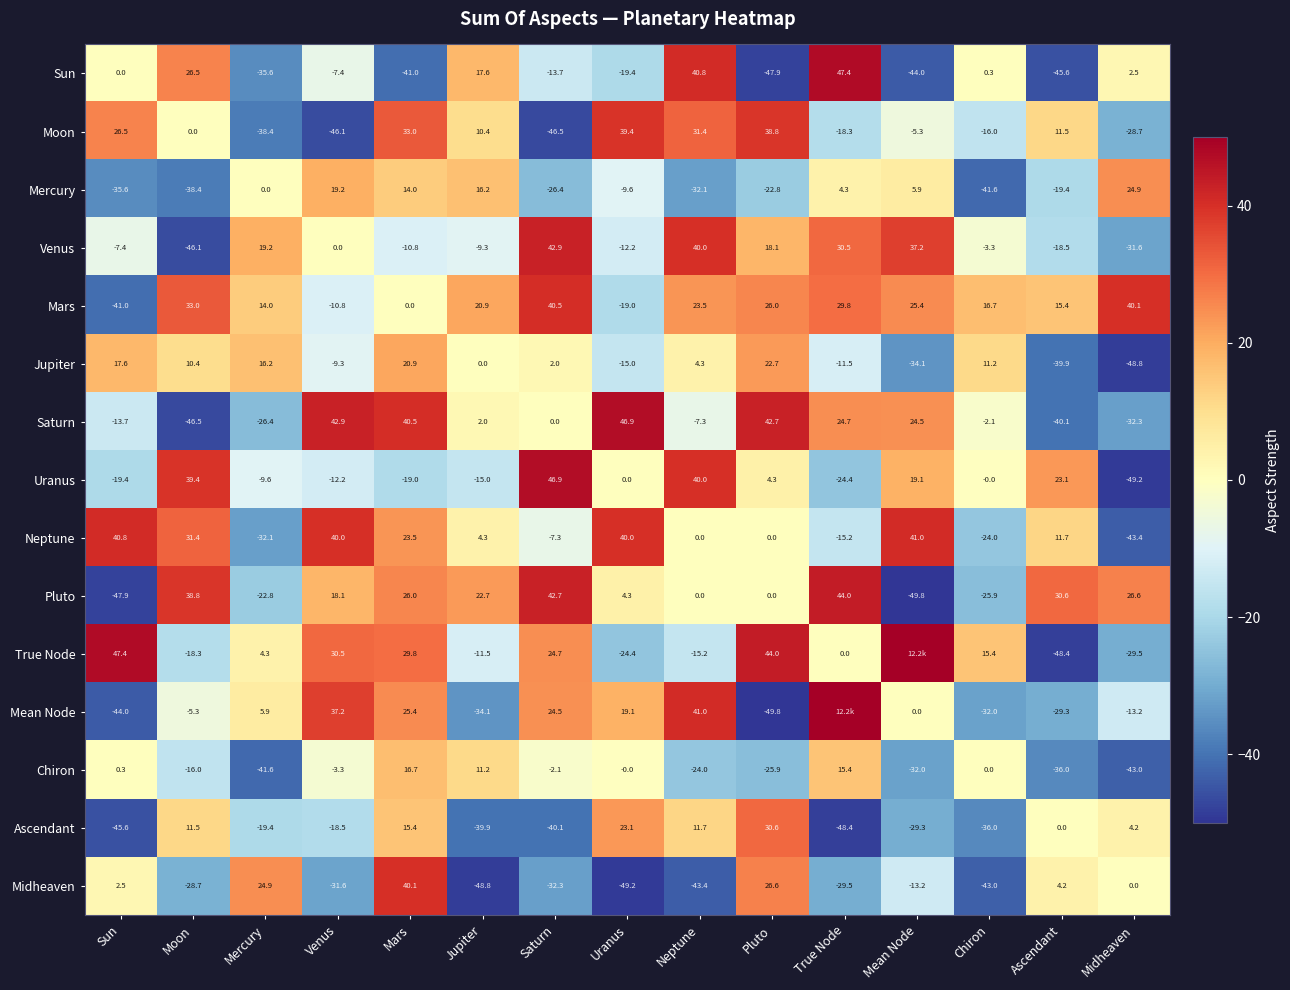

What is the difference between the second highest and minimum values in the Venus series?

86.1